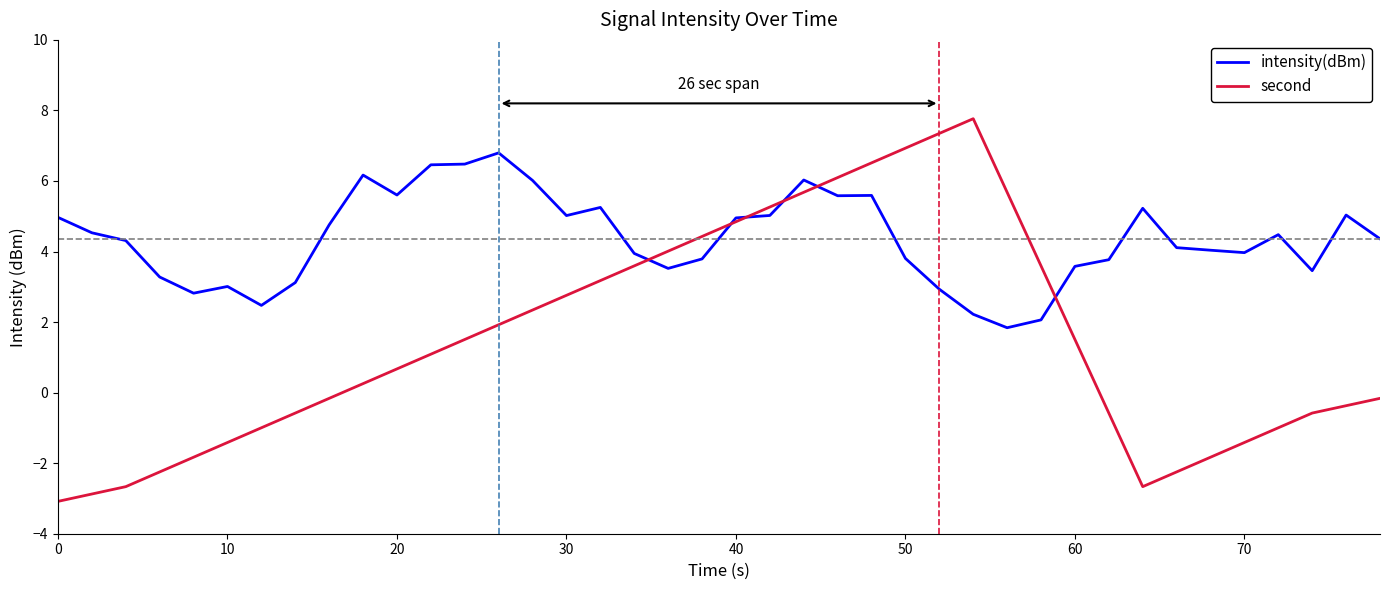

Rank the series by their maximum value, from lowest to highest.

intensity(dBm), second